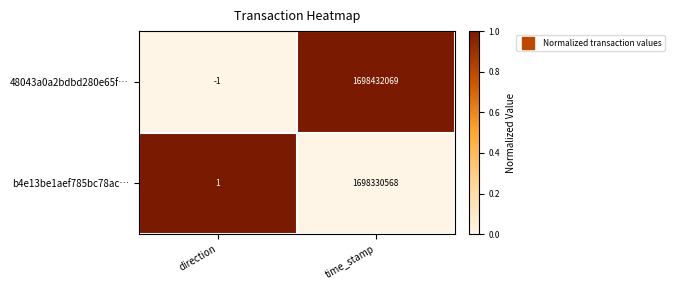

Rank the series by their maximum value, from highest to lowest.

48043a0a2bdbd280e65f…, b4e13be1aef785bc78ac…